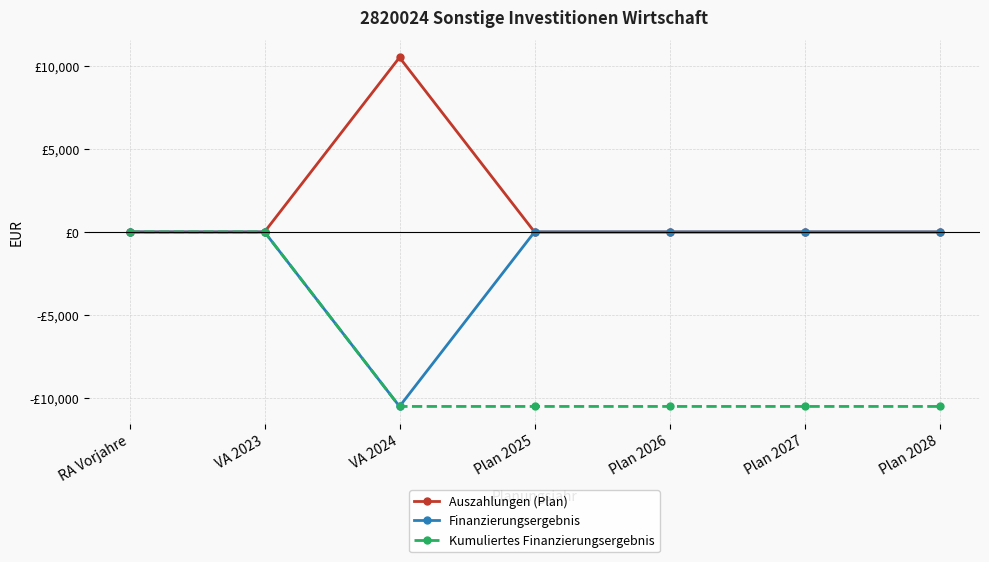

At which category does the chart reach its minimum across all series?

VA 2024